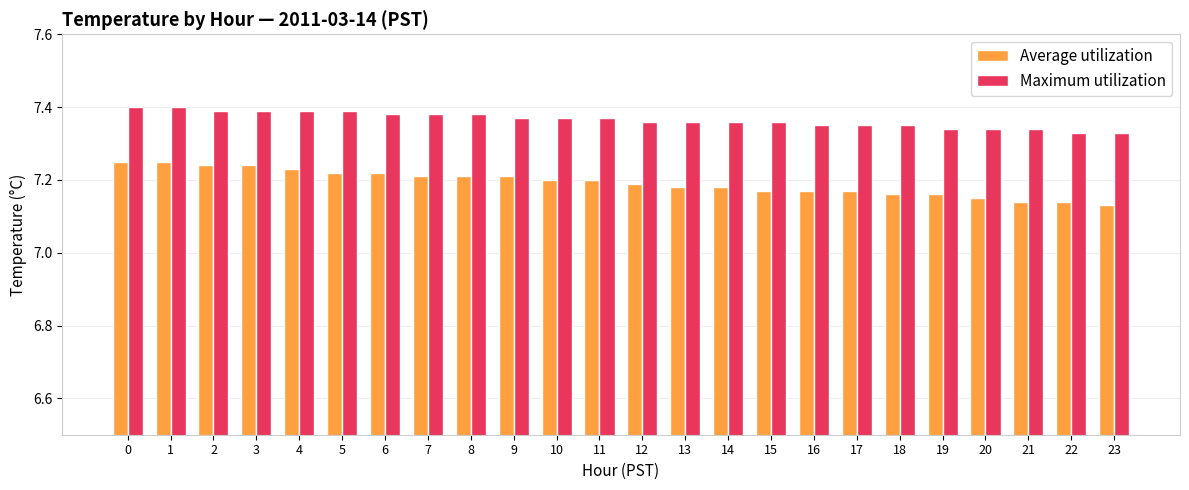

Is the value of Average utilization at 2 greater than the value of Maximum utilization at 8?

No